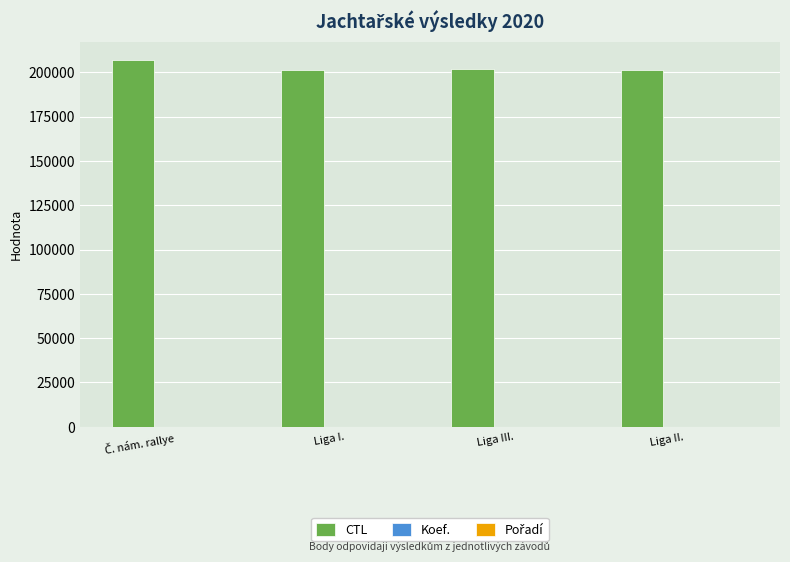

The CTL series shows 201313 at Liga II.. True or false?

True